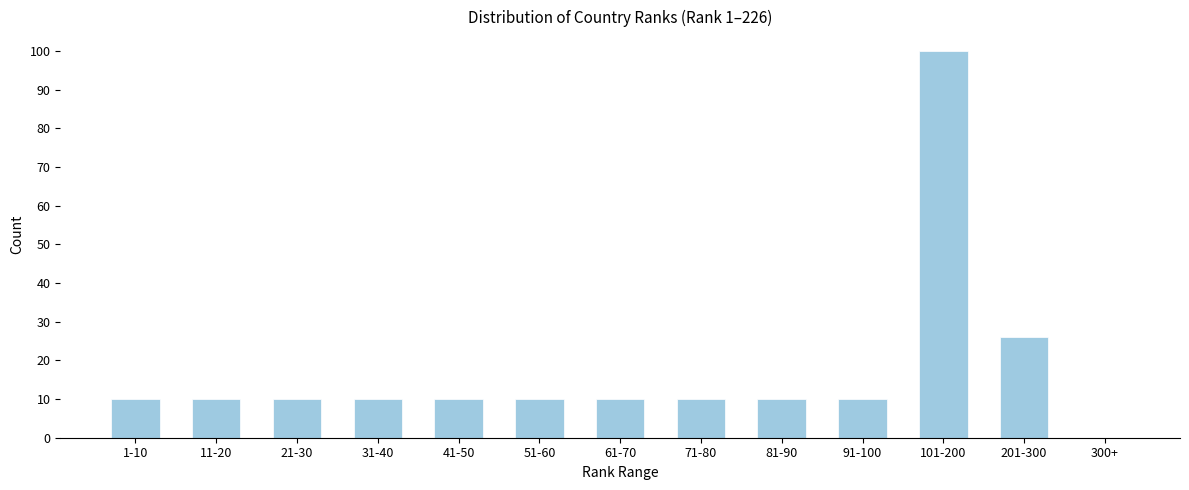

Reading right to left, what are all the values shown in this chart?

300+=0	201-300=26	101-200=100	91-100=10	81-90=10	71-80=10	61-70=10	51-60=10	41-50=10	31-40=10	21-30=10	11-20=10	1-10=10